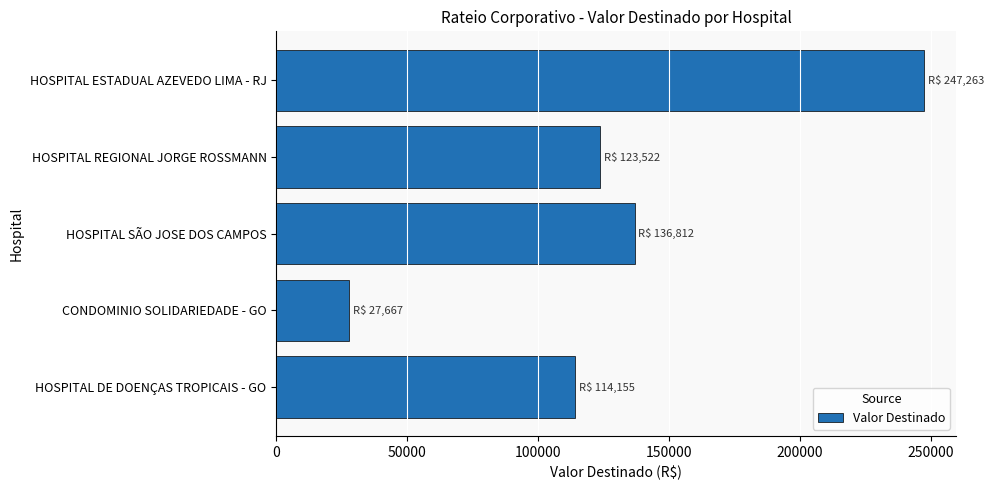

What is the difference between the maximum and minimum values?

219595.5